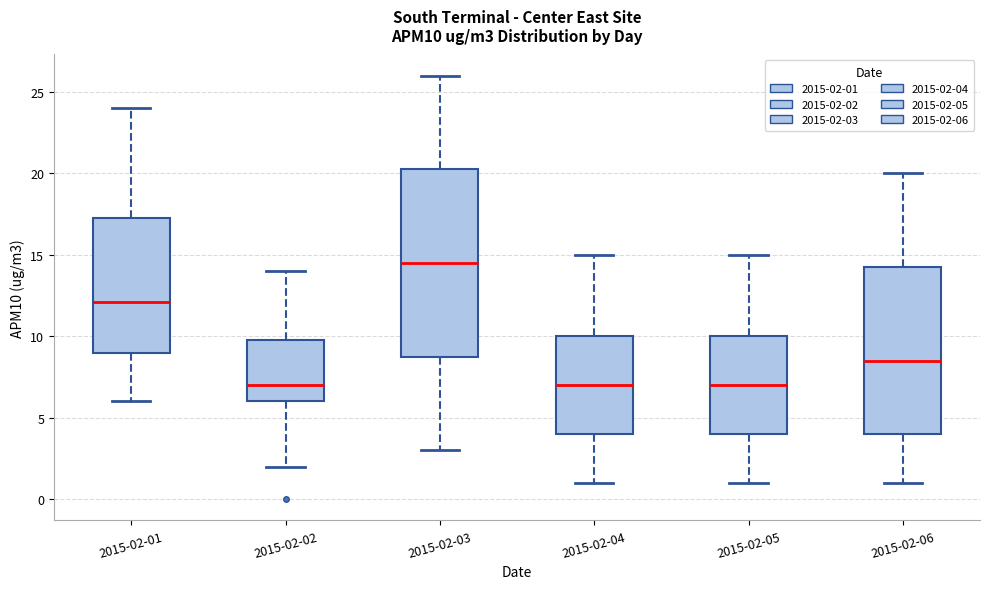

Comparing the boxes themselves (not the whiskers), which one is the tallest?

2015-02-03